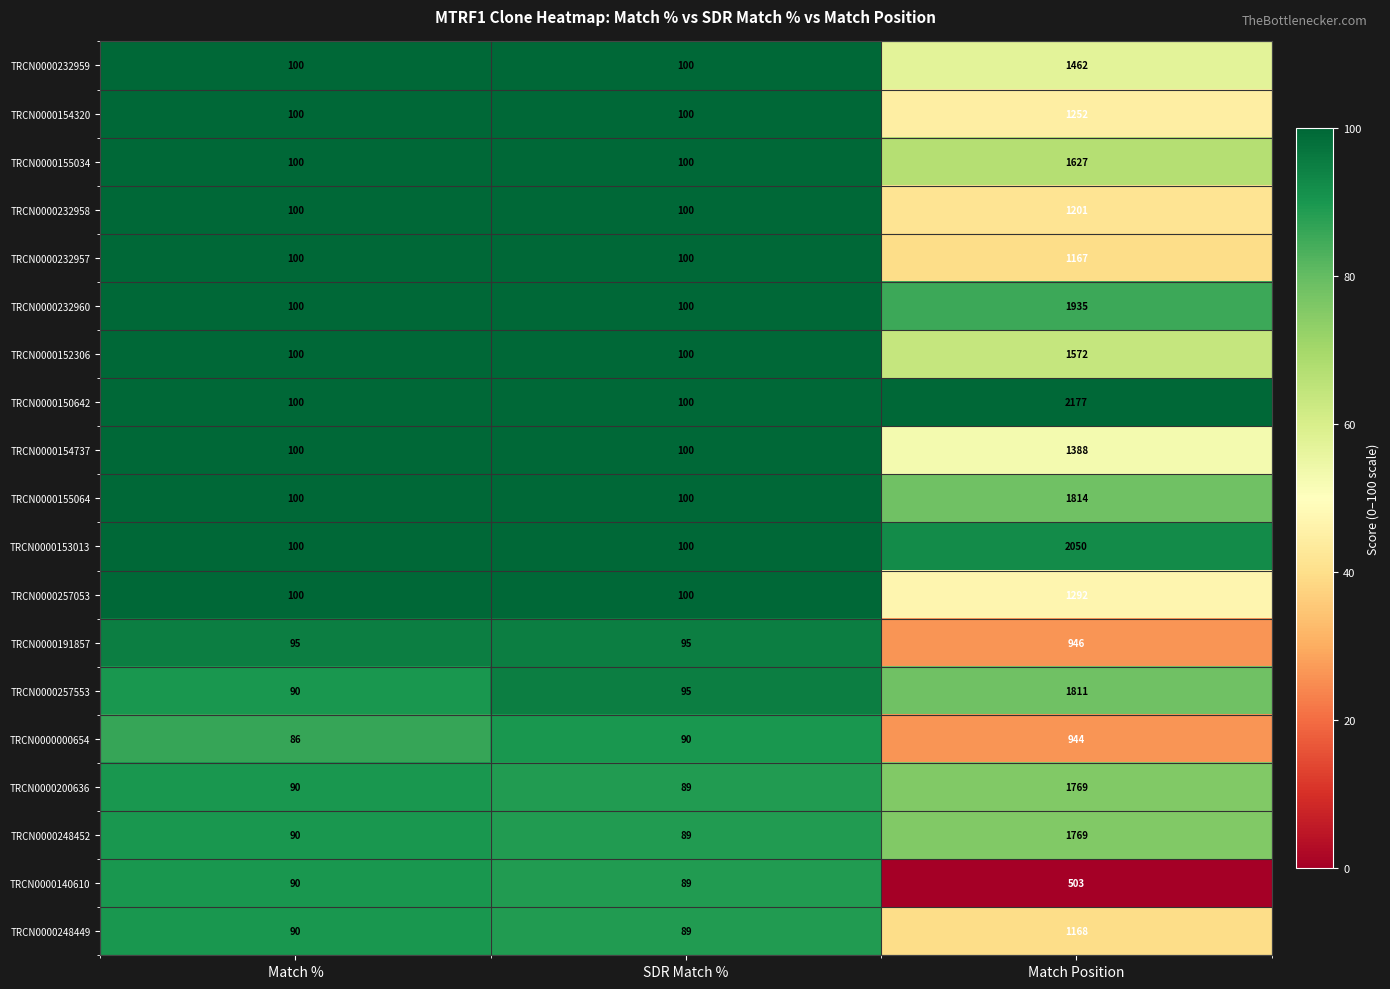

Count the number of data series in this chart.

19